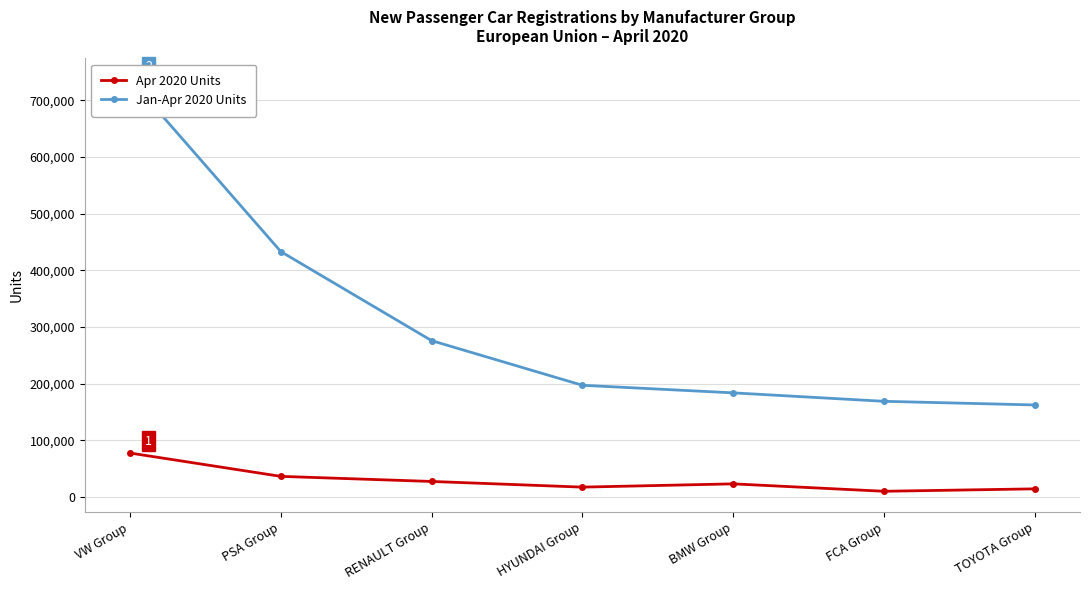

What is the label of the 5th point from the right?

RENAULT Group